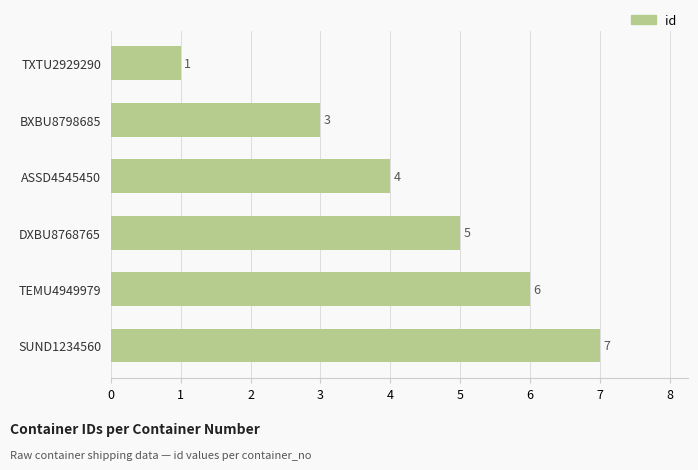

Is it true that the value at TEMU4949979 is 6?

True